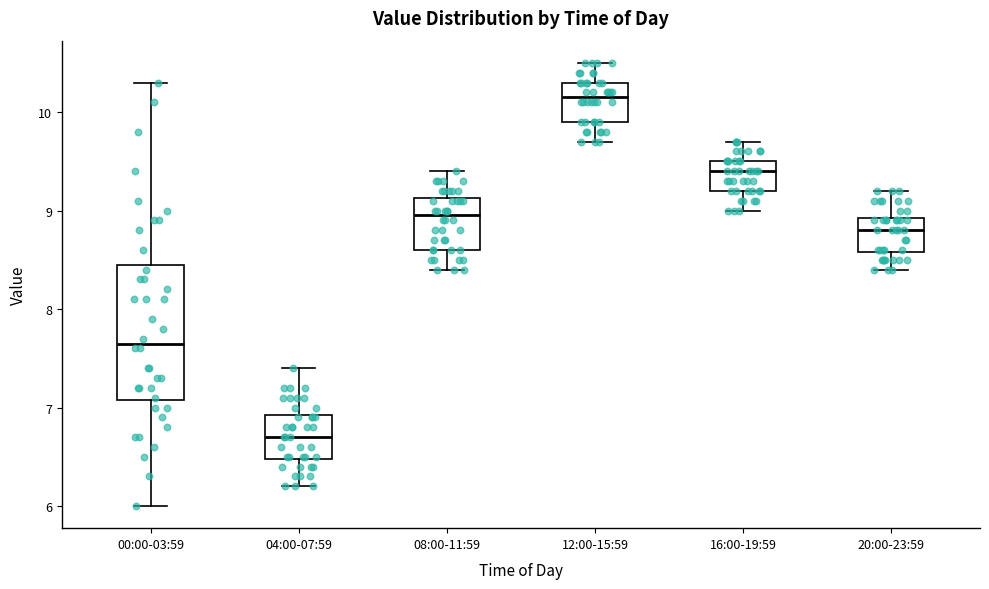

Reading left to right, transcribe this box plot: for each box, give where its median line is, the range the box spans, and where its two whiskers end, as read against the y-axis. The values are not printed on the chart, so give them approximately, as read against the axis.

00:00-03:59: median 7.7, box 7.1 to 8.5, whiskers 6.0 to 10.3
04:00-07:59: median 6.7, box 6.5 to 6.9, whiskers 6.2 to 7.4
08:00-11:59: median 9.0, box 8.6 to 9.1, whiskers 8.4 to 9.4
12:00-15:59: median 10.2, box 9.9 to 10.3, whiskers 9.7 to 10.5
16:00-19:59: median 9.4, box 9.2 to 9.5, whiskers 9.0 to 9.7
20:00-23:59: median 8.8, box 8.6 to 8.9, whiskers 8.4 to 9.2